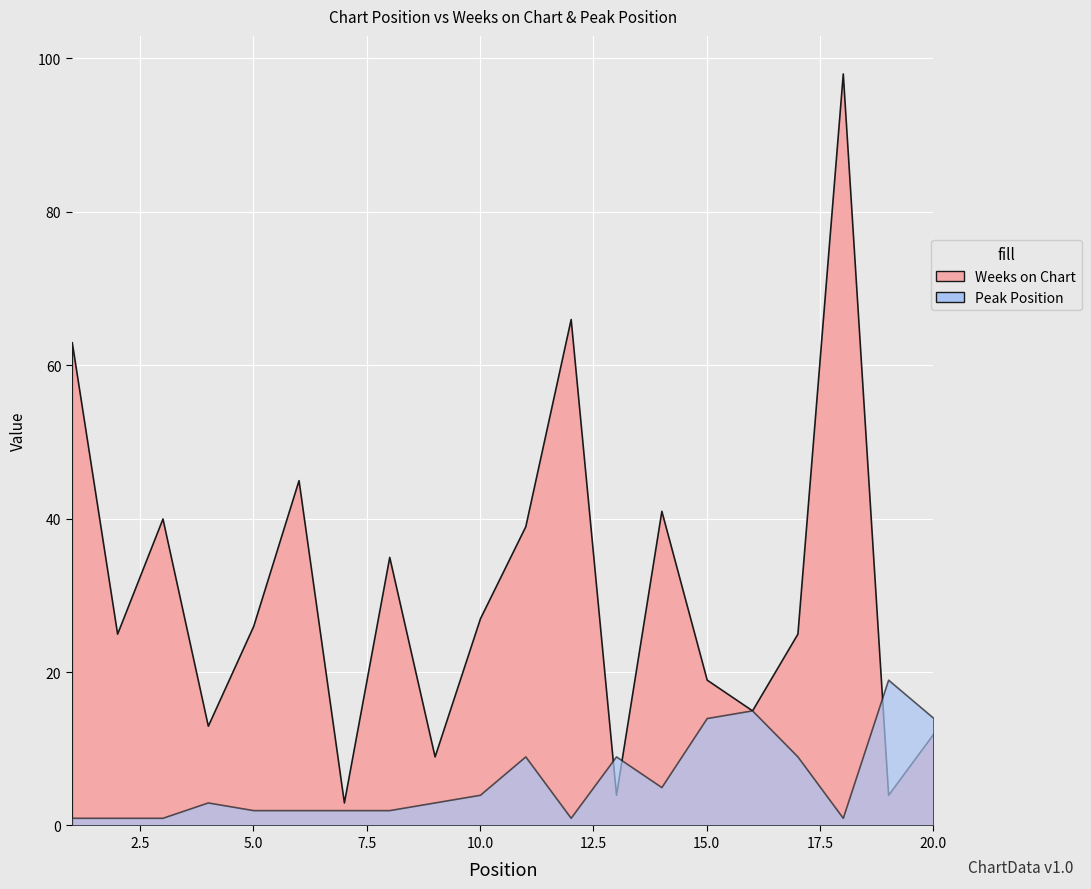

What is the highest value of the Weeks on Chart series?

98